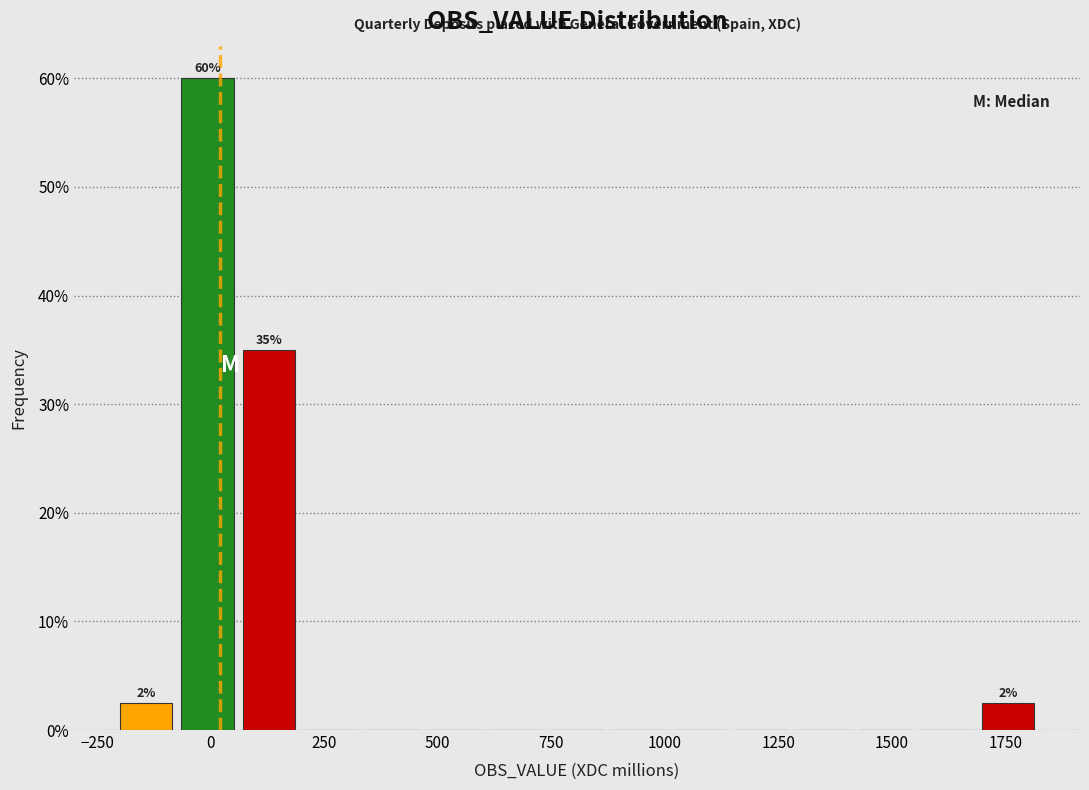

Read against the x-axis, roughly where is the centre of the tallest bar?

0